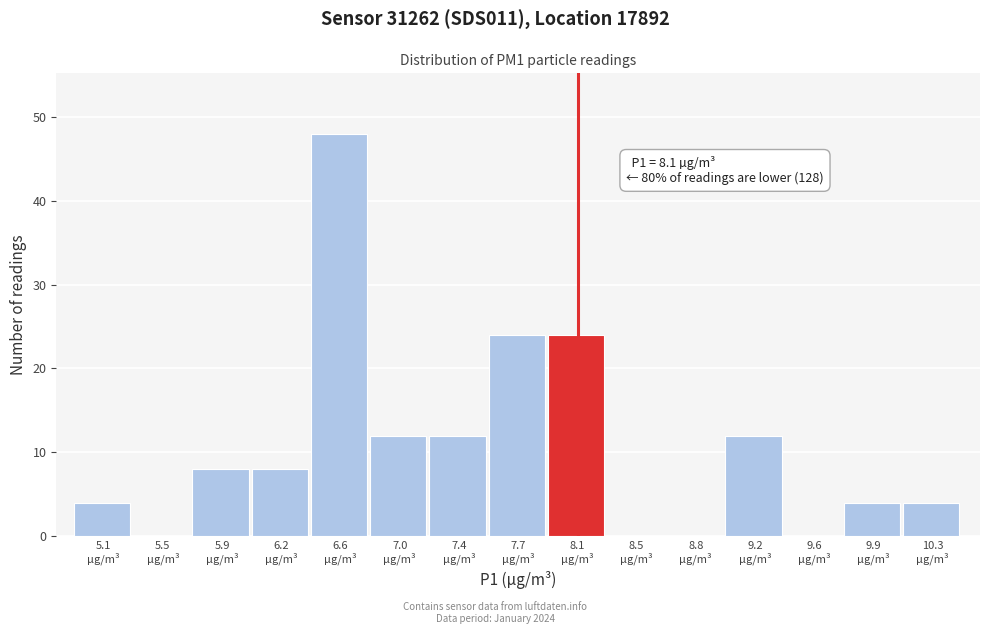

Over which range of the x-axis is the bar tallest?

6.43 to 6.80